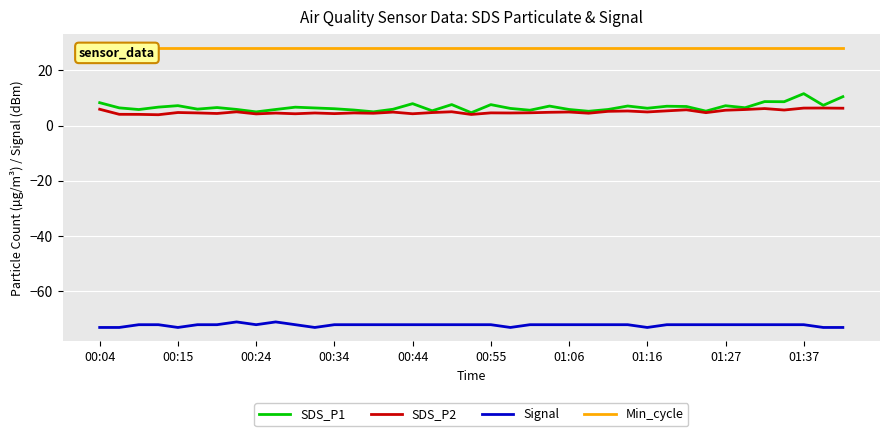

Which series has the largest total across all categories?

Min_cycle